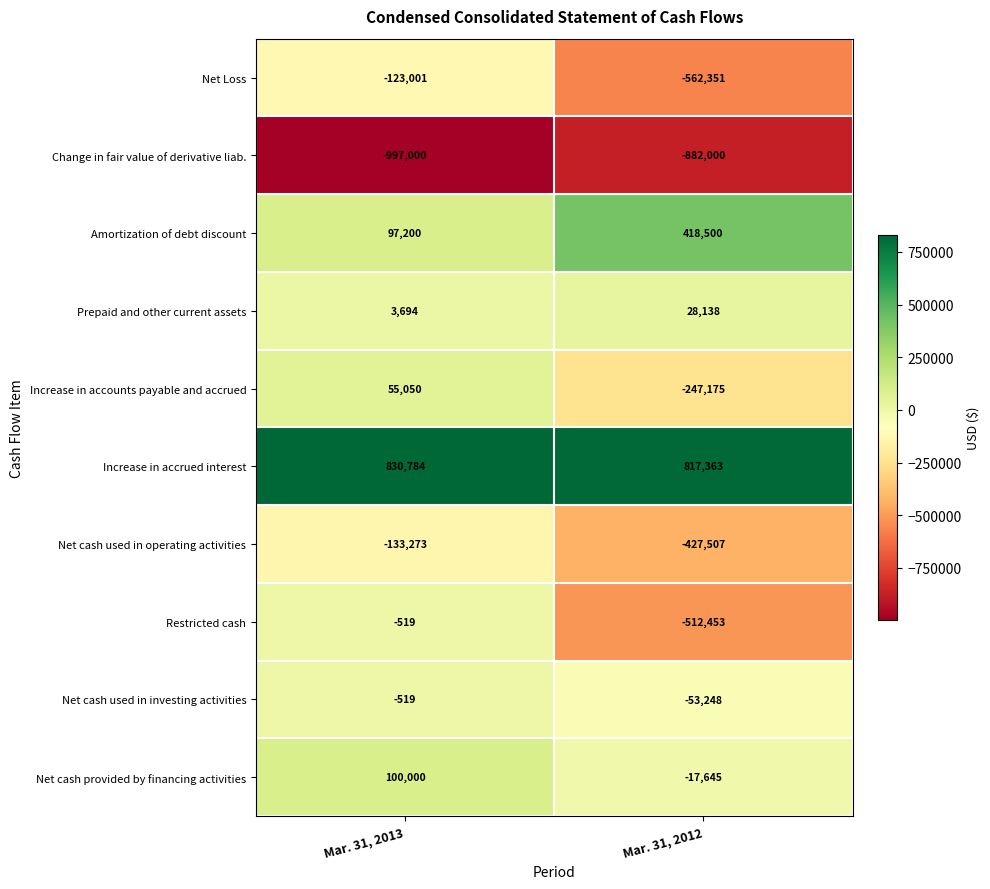

Which series has the widest spread of values?

Restricted cash